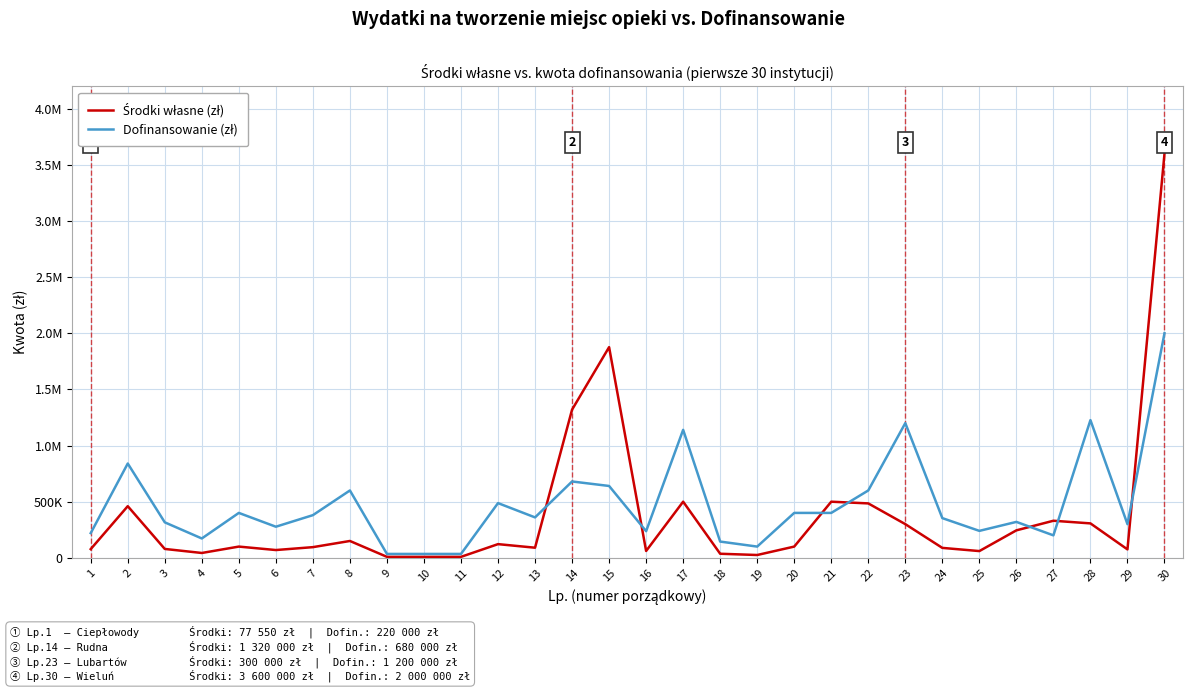

Does the chart have visible grid lines?

Yes